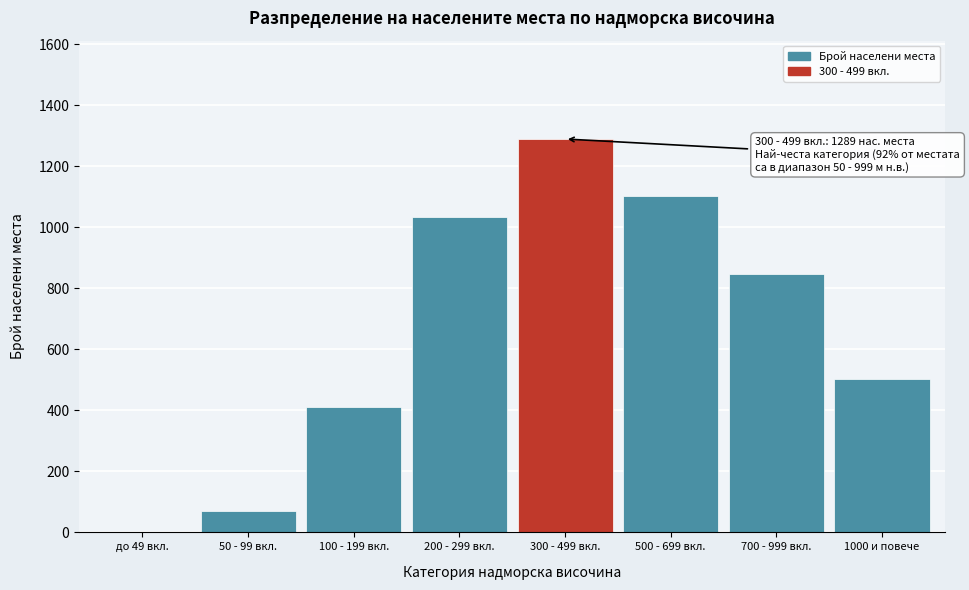

Reading right to left, what are all the values shown in this chart?

1000 и повече=504	700 - 999 вкл.=847	500 - 699 вкл.=1102	300 - 499 вкл.=1289	200 - 299 вкл.=1034	100 - 199 вкл.=412	50 - 99 вкл.=71	до 49 вкл.=0